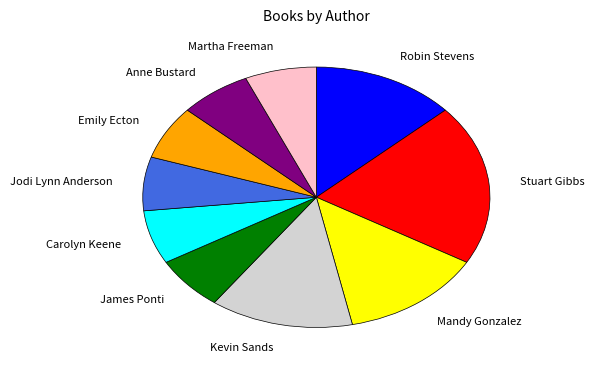

Do Carolyn Keene and Martha Freeman together represent more than half of the pie?

No